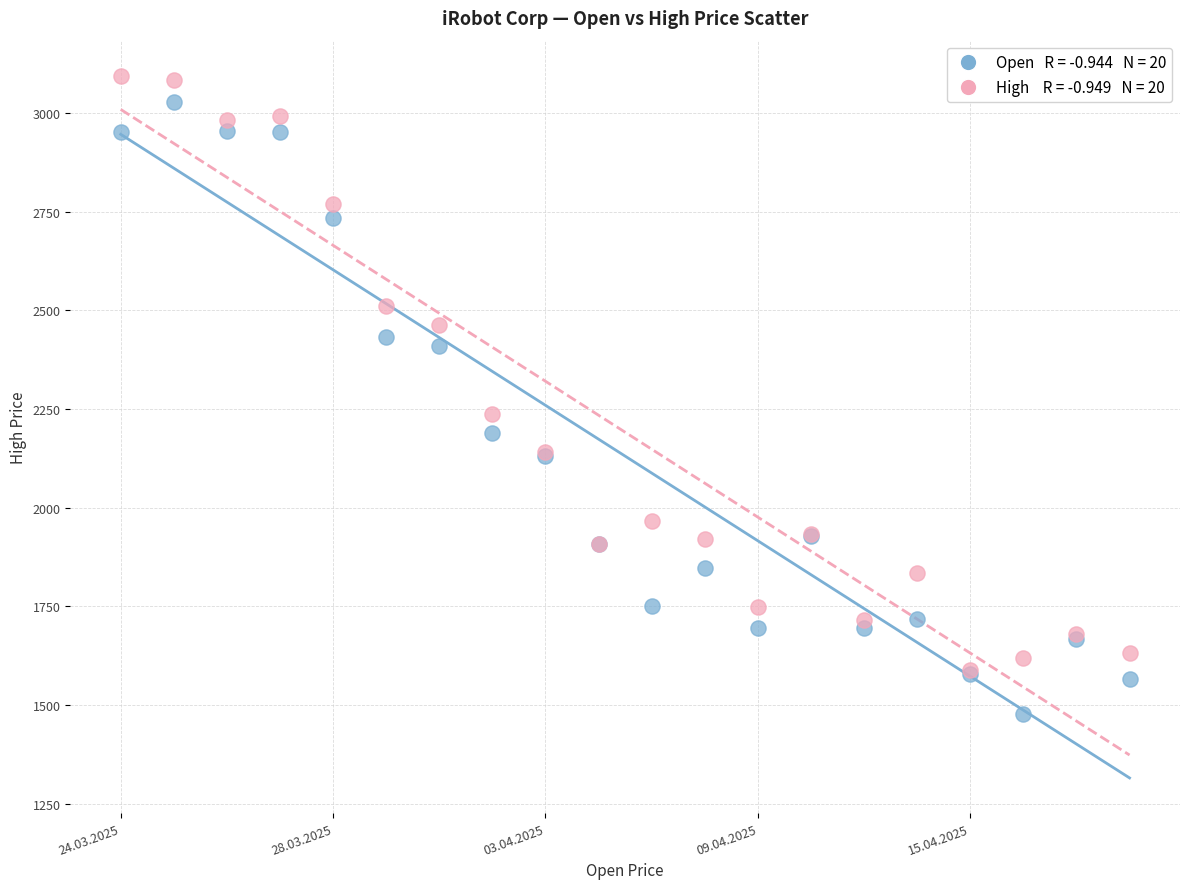

Across all series, what Y value is closest to 2285?

2238